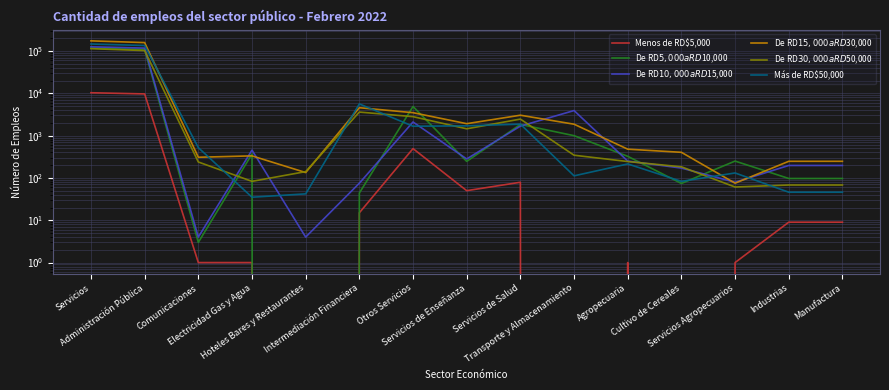

At which category is the sum across all series the highest?

Servicios